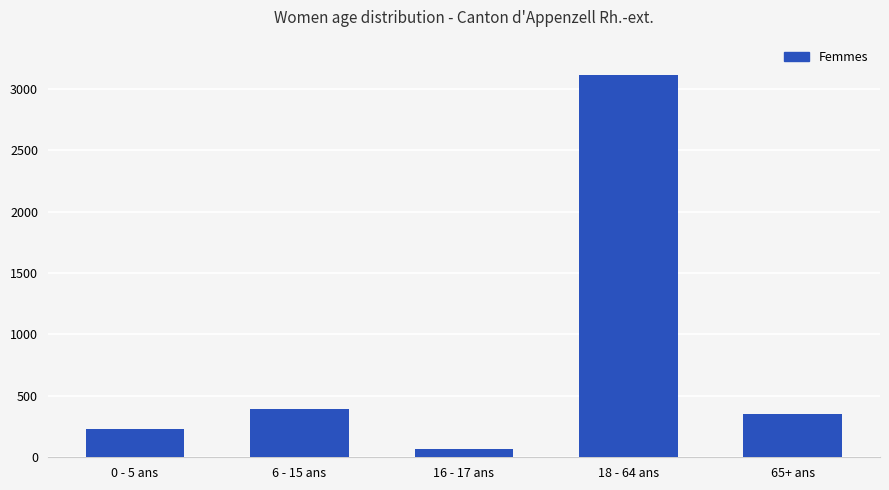

Rank the categories by value from lowest to highest.

16 - 17 ans, 0 - 5 ans, 65+ ans, 6 - 15 ans, 18 - 64 ans